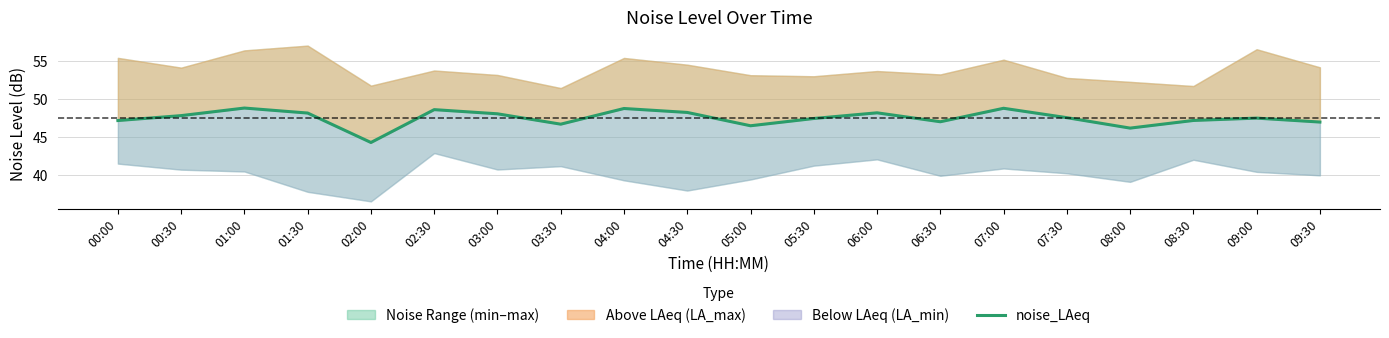

What is the difference between the second highest and second lowest values?

2.6